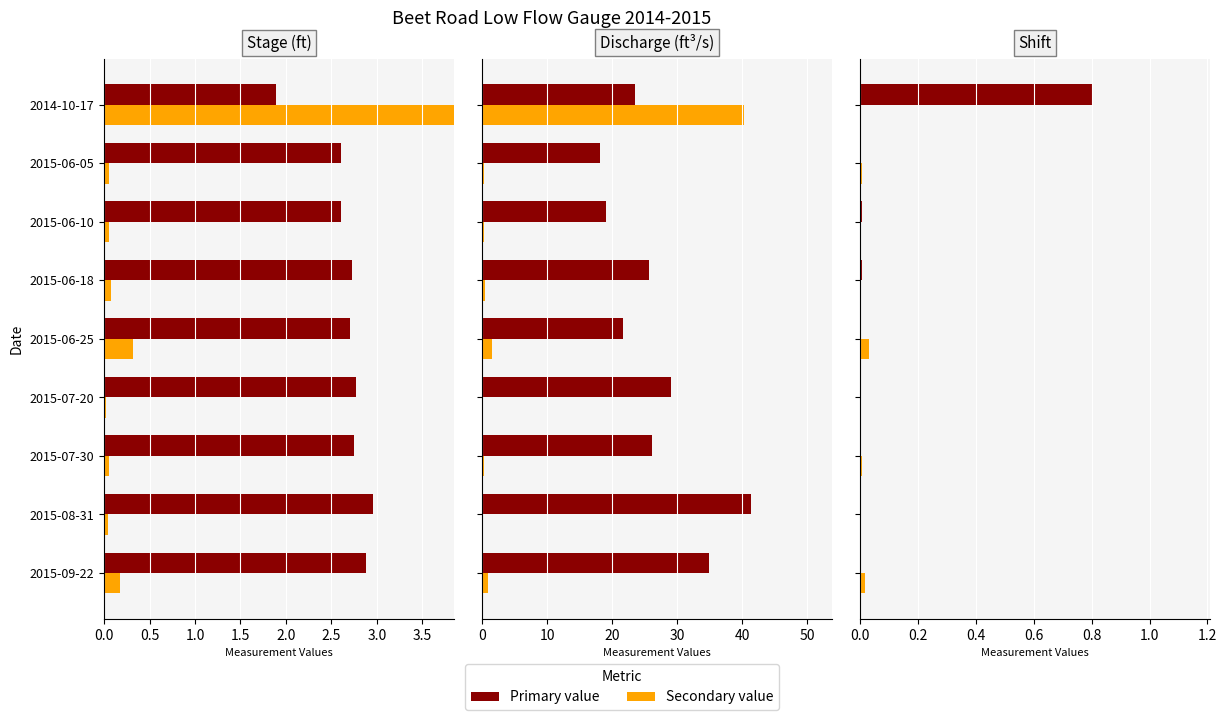

What is the difference between the second highest and second lowest values in the |Shift|×50 series?

1.4